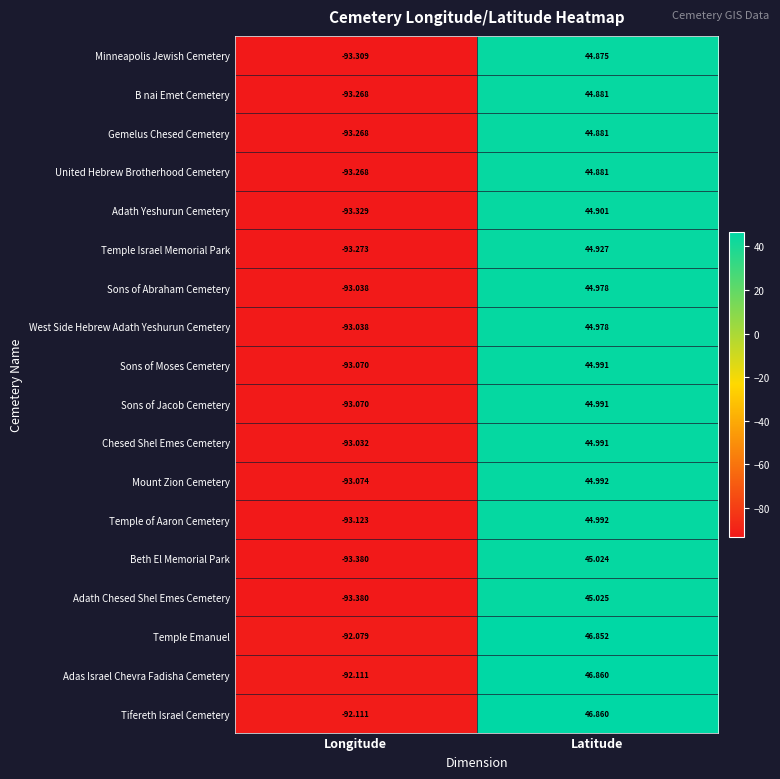

Which category has the lowest value across all series?

Longitude